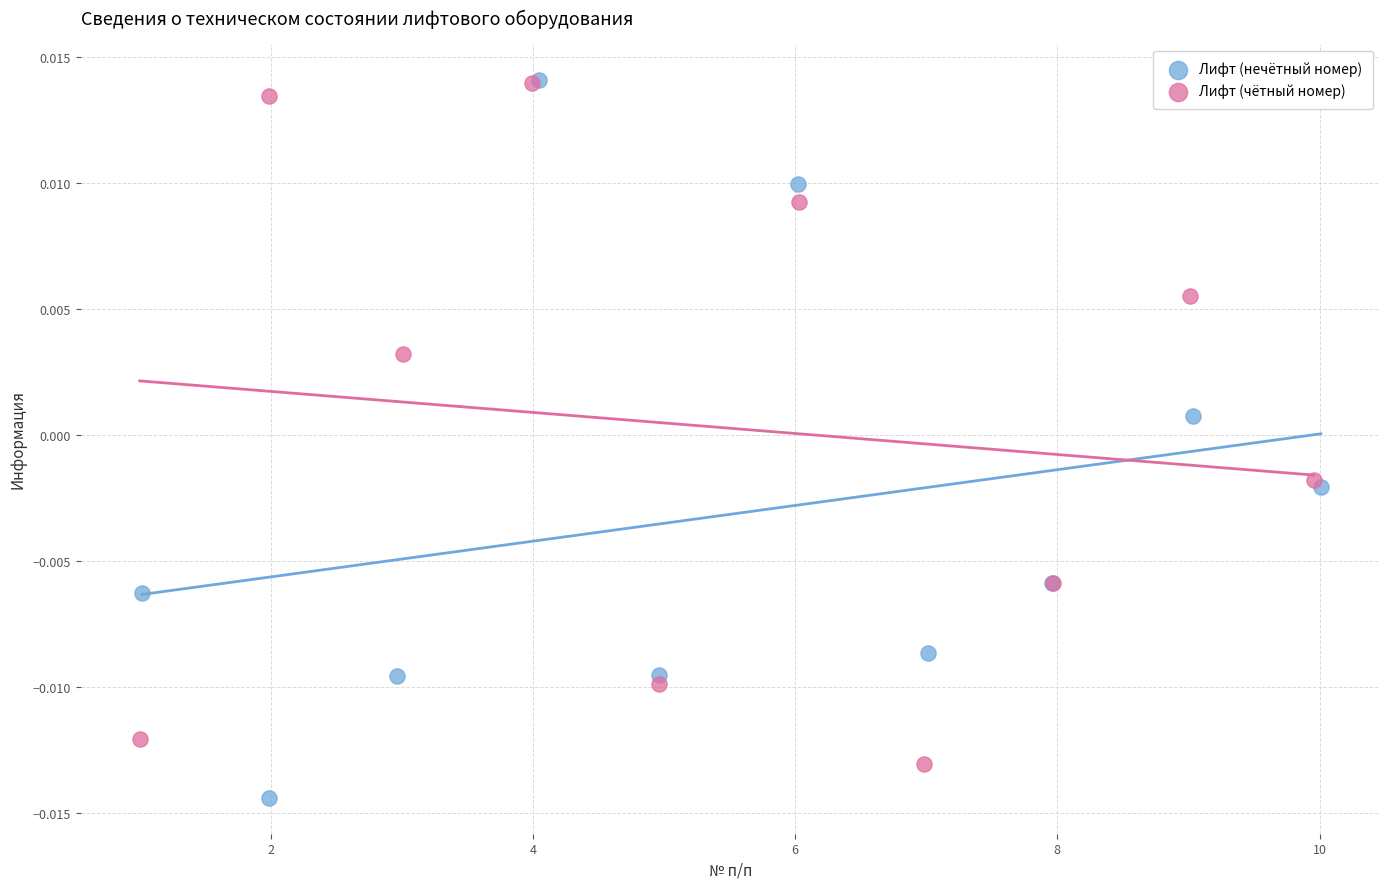

Which series has the widest spread of Y values?

Лифт (нечётный номер)